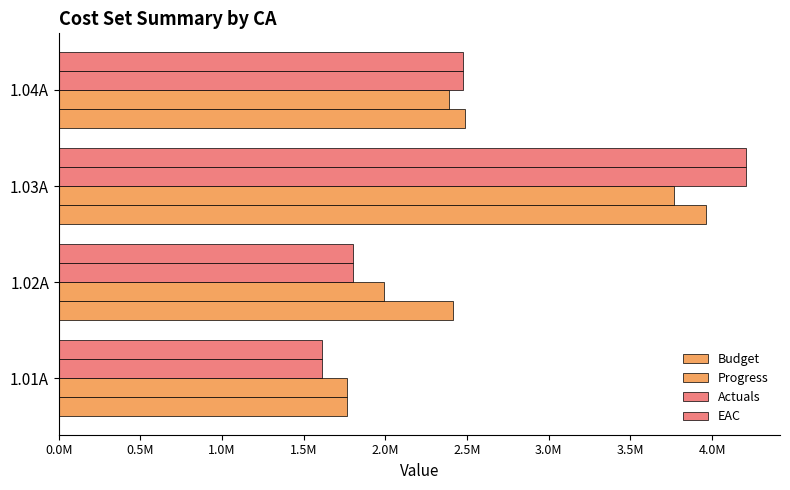

Rank the series by their maximum value, from lowest to highest.

Progress, Budget, Actuals, EAC